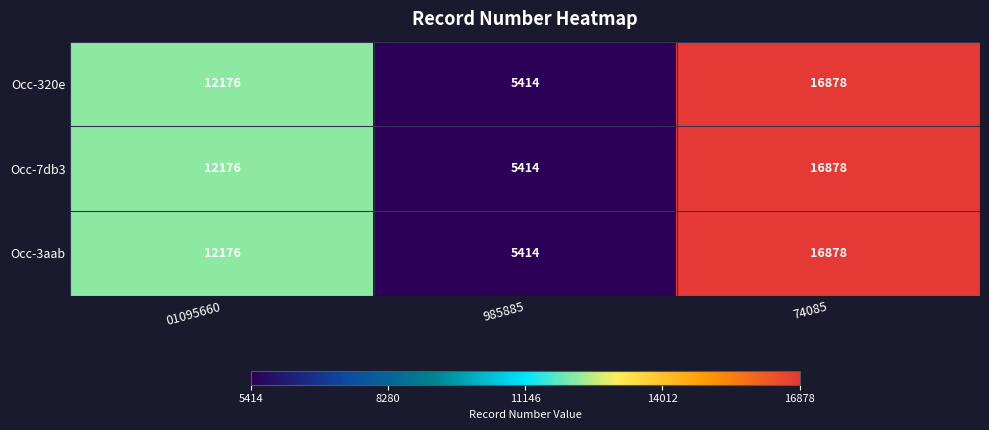

At which category is the sum across all series the highest?

74085